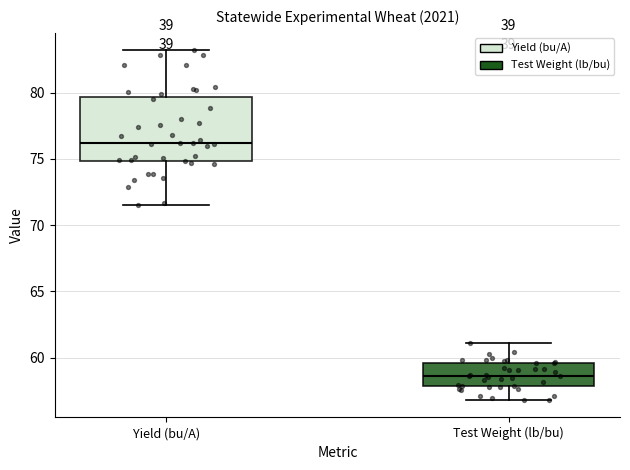

Reading left to right, transcribe this box plot: for each box, give where its median line is, the range the box spans, and where its two whiskers end, as read against the y-axis. The values are not printed on the chart, so give them approximately, as read against the axis.

Yield (bu/A): median 76.0, box 75.0 to 79.5, whiskers 71.5 to 83.0
Test Weight (lb/bu): median 58.5, box 58.0 to 59.5, whiskers 57.0 to 61.0